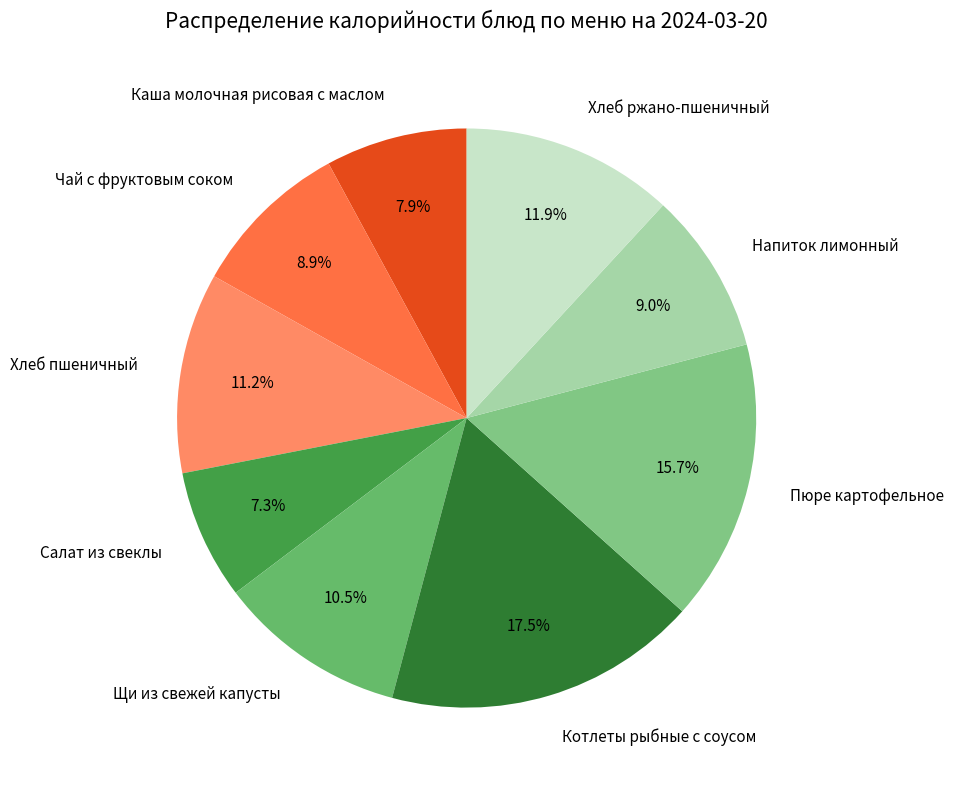

What is the ratio of the value at Хлеб пшеничный to the value at Пюре картофельное?

0.7